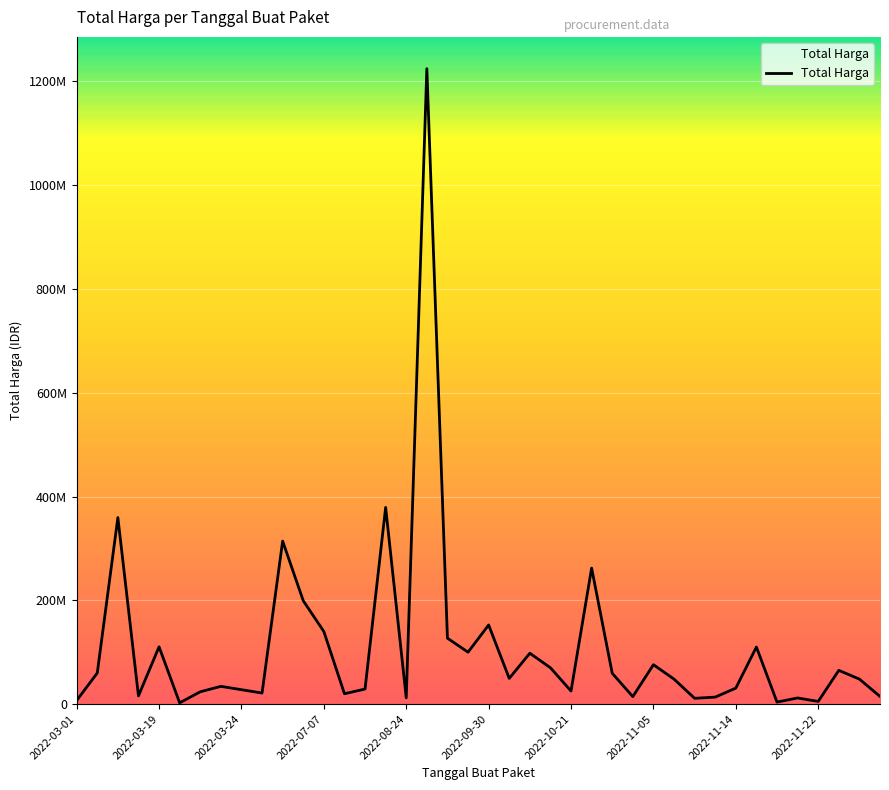

What is the smallest value displayed?

2395750